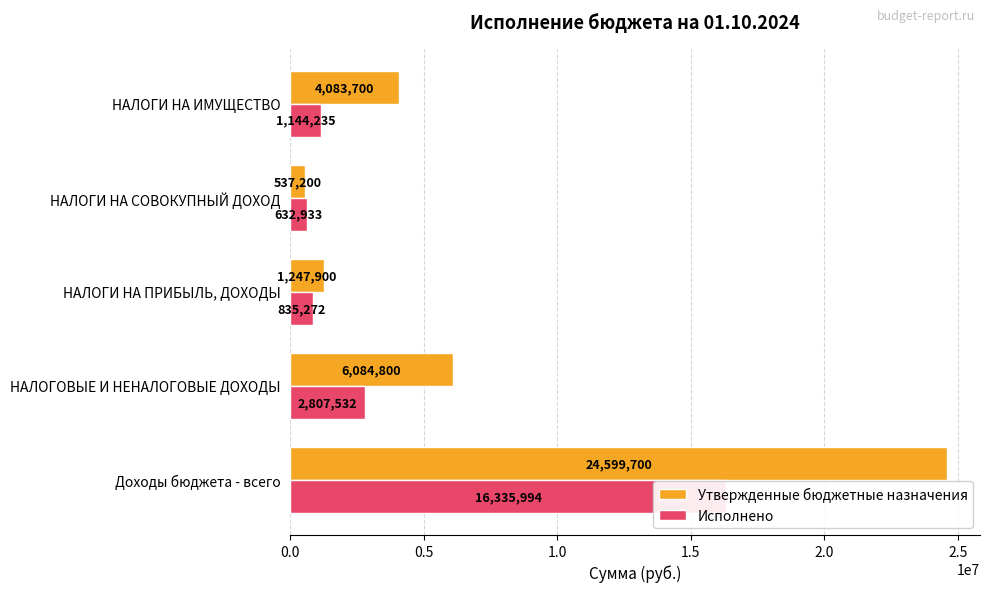

How many values in the Исполнено series are below 1144234?

2